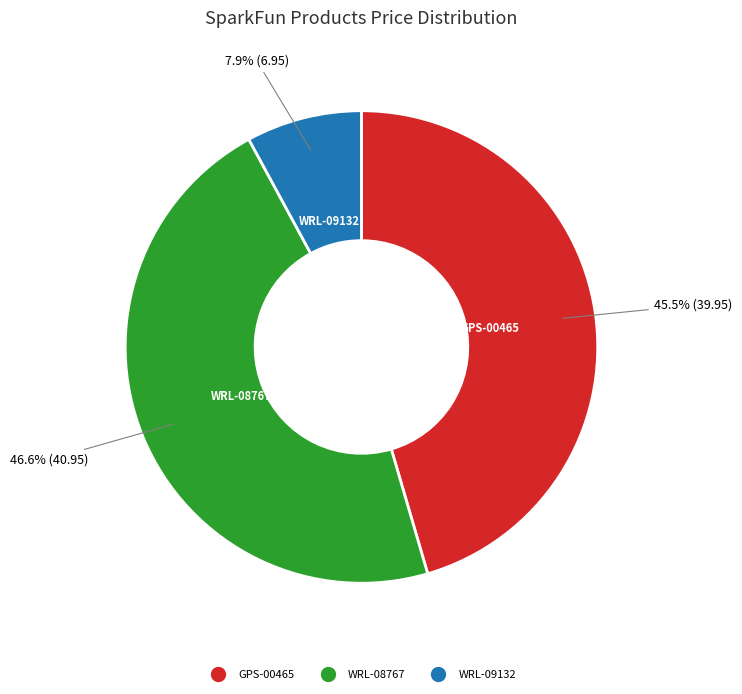

What percentage is NOT represented by GPS-00465?

54.5%